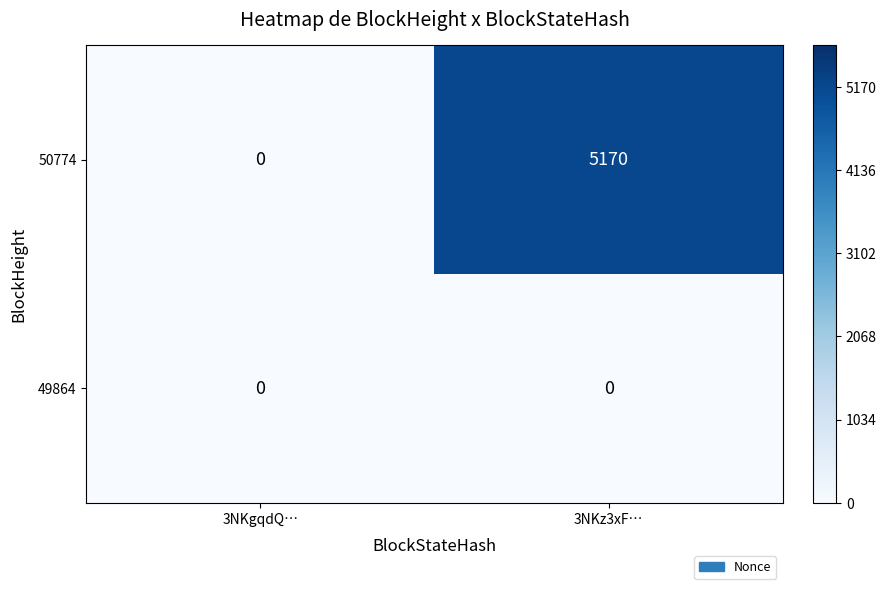

What is the sum of all 50774 values?

5170